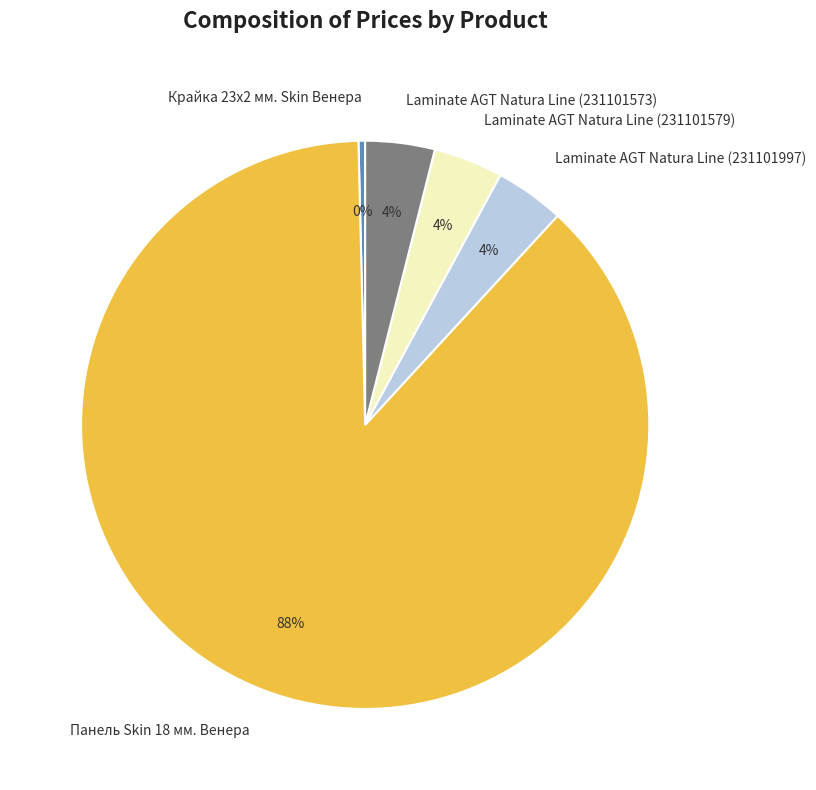

To the nearest percent, what is the combined percentage of Laminate AGT Natura Line (231101573) and Крайка 23x2 мм. Skin Венера?

4%